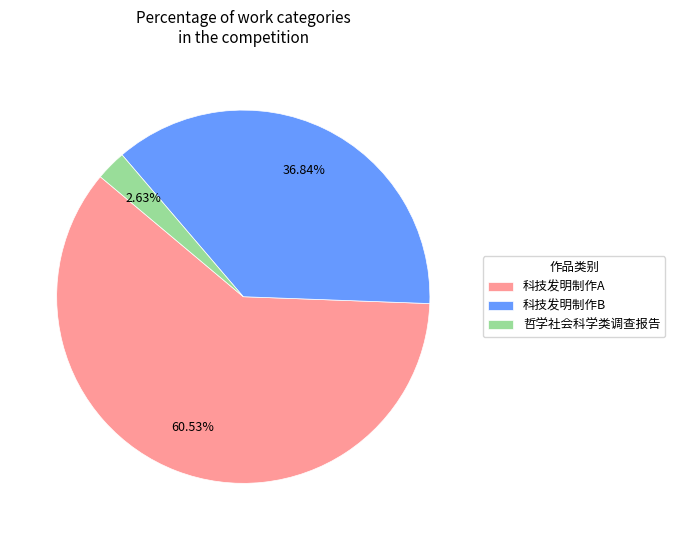

To the nearest percent, what percentage of the pie is 哲学社会科学类调查报告?

3%